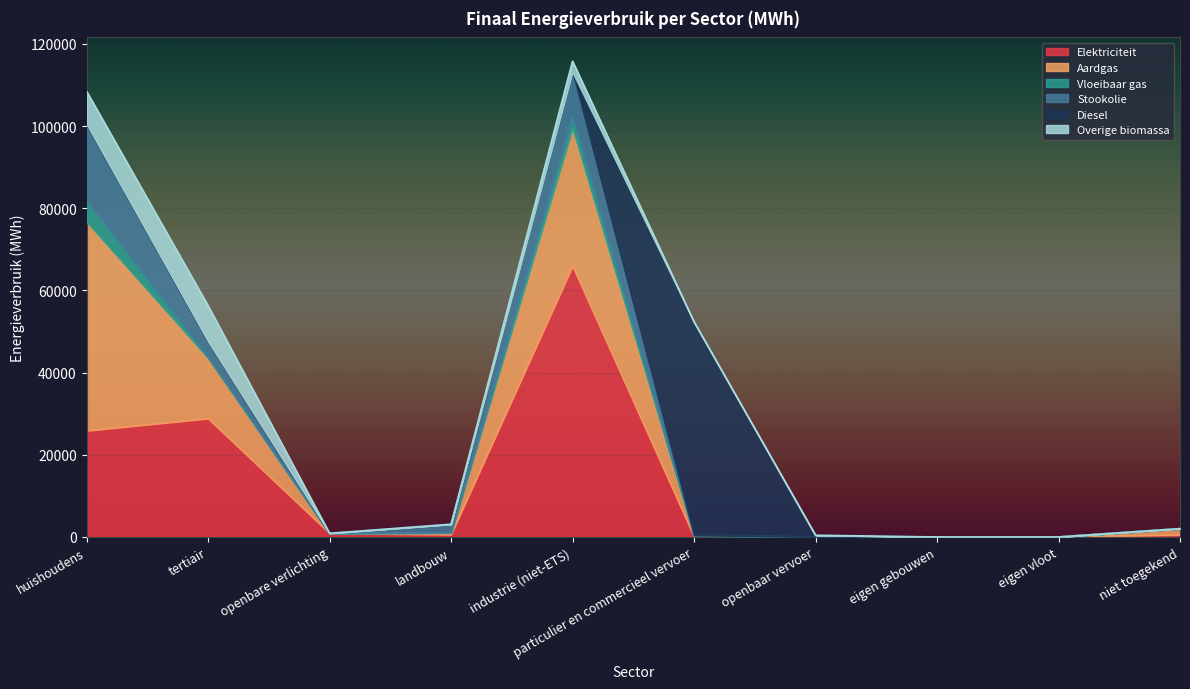

Between tertiair and openbaar vervoer, which series saw the biggest shift?

Elektriciteit